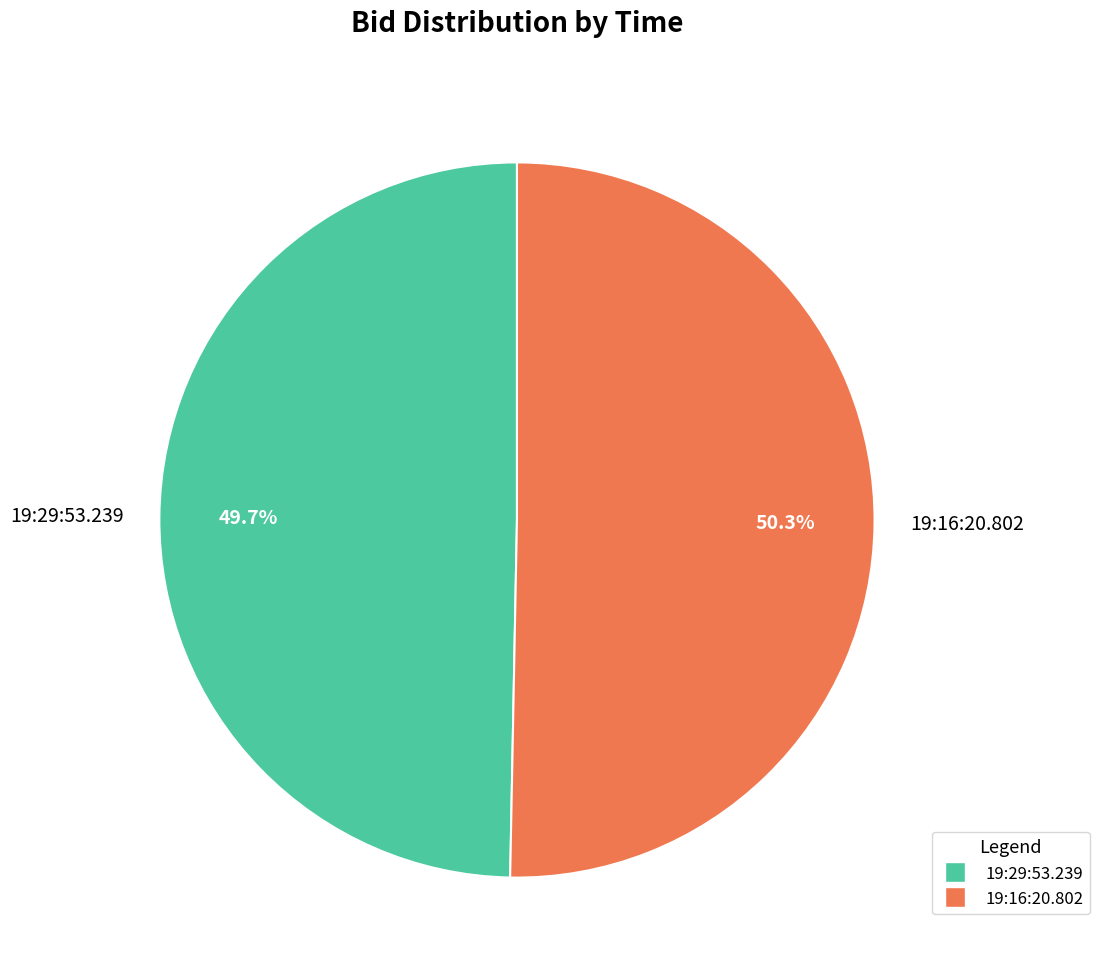

Which category accounts for the majority?

19:16:20.802